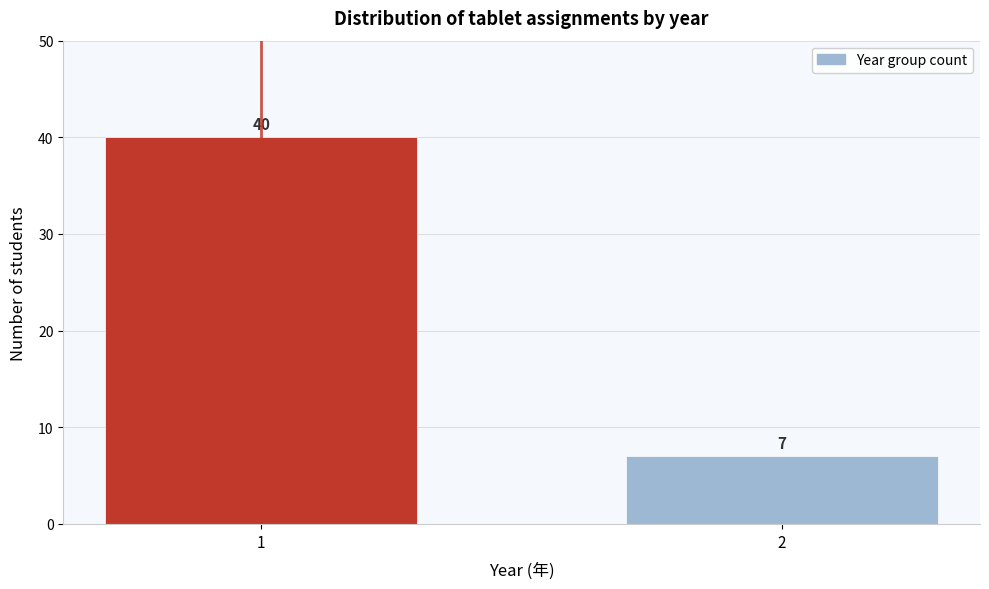

Reading left to right, extract all data points from this chart.

1=40	2=7